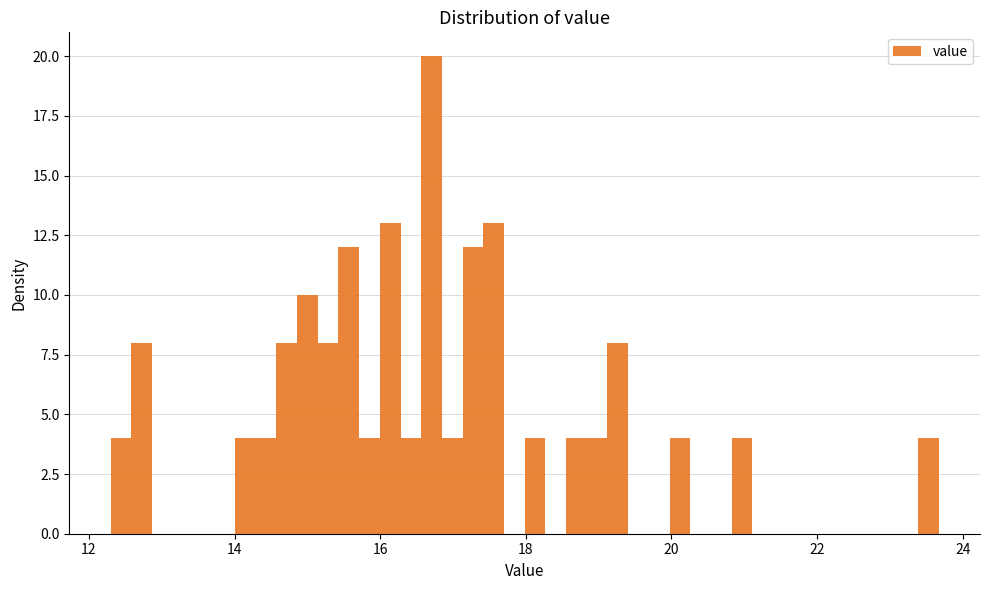

Around what value on the x-axis is the tallest bar? Give the approximate position of its centre, as read against the axis.

16.8